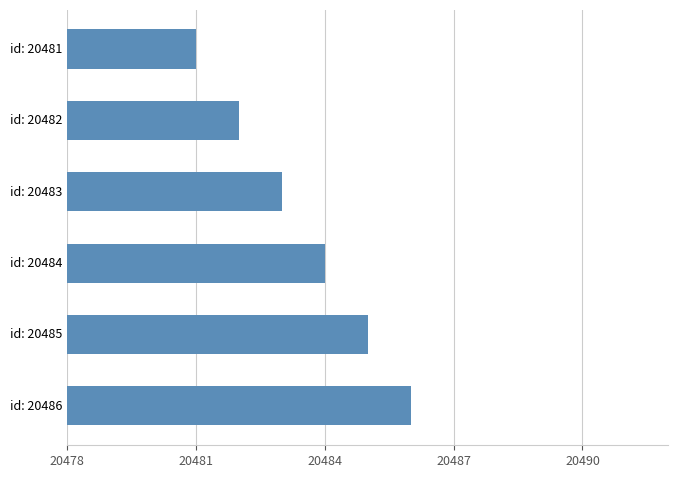

Does the chart contain any negative values?

No